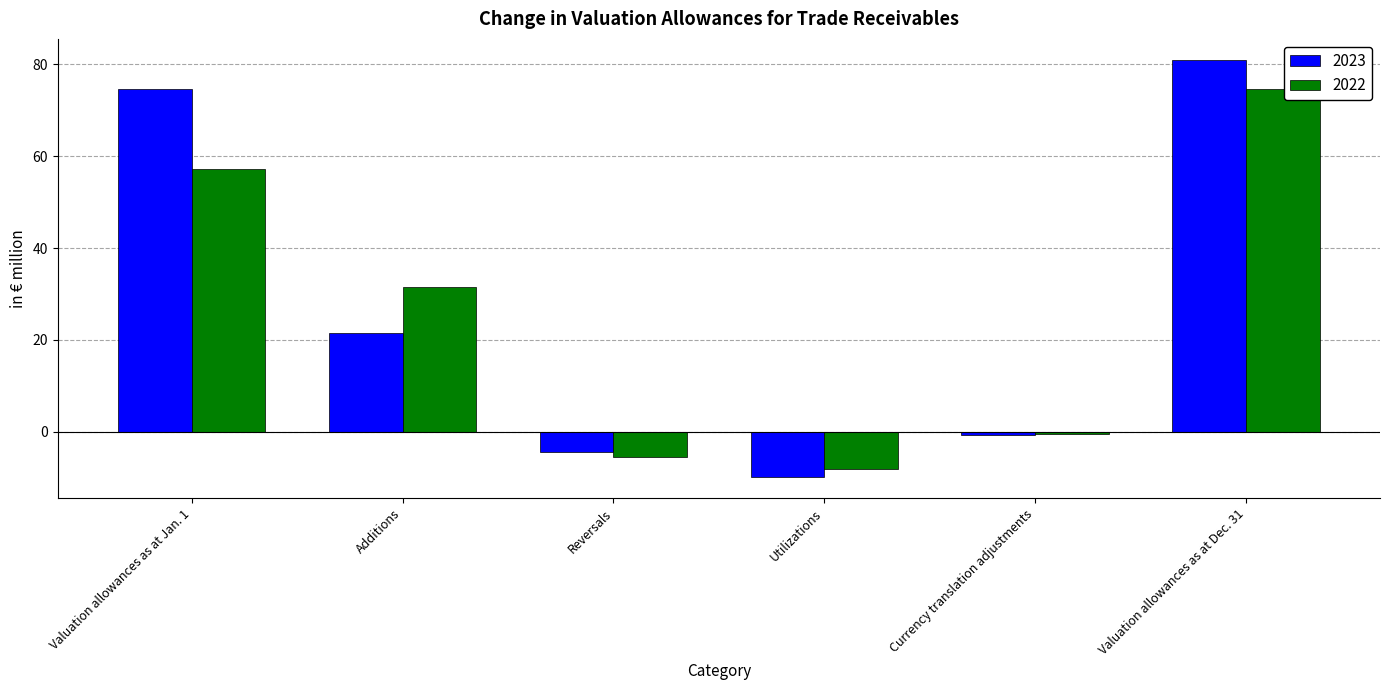

At which category is the sum across all series the highest?

Valuation allowances as at Dec. 31